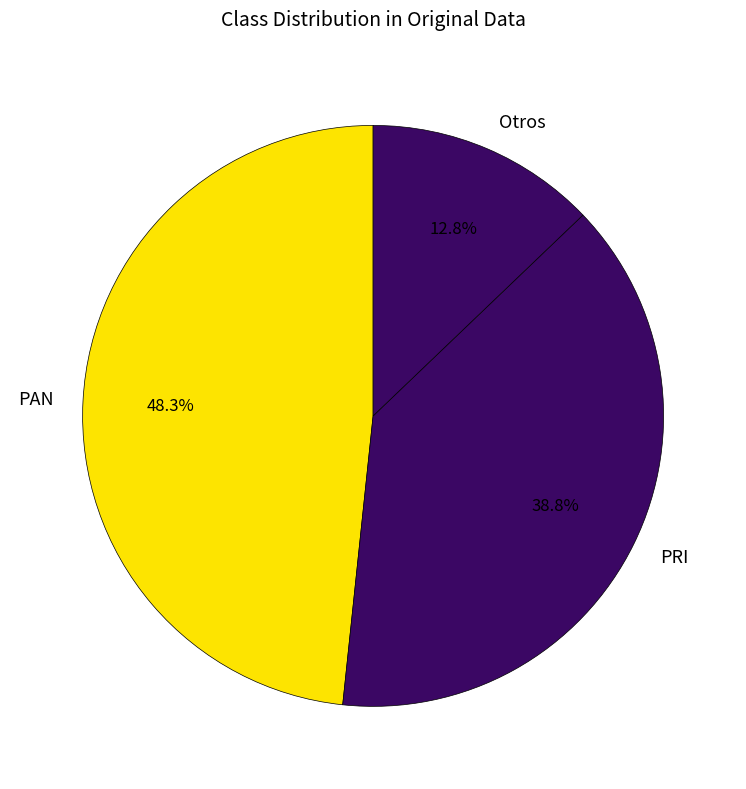

Which has a higher value, Otros or PRI?

PRI